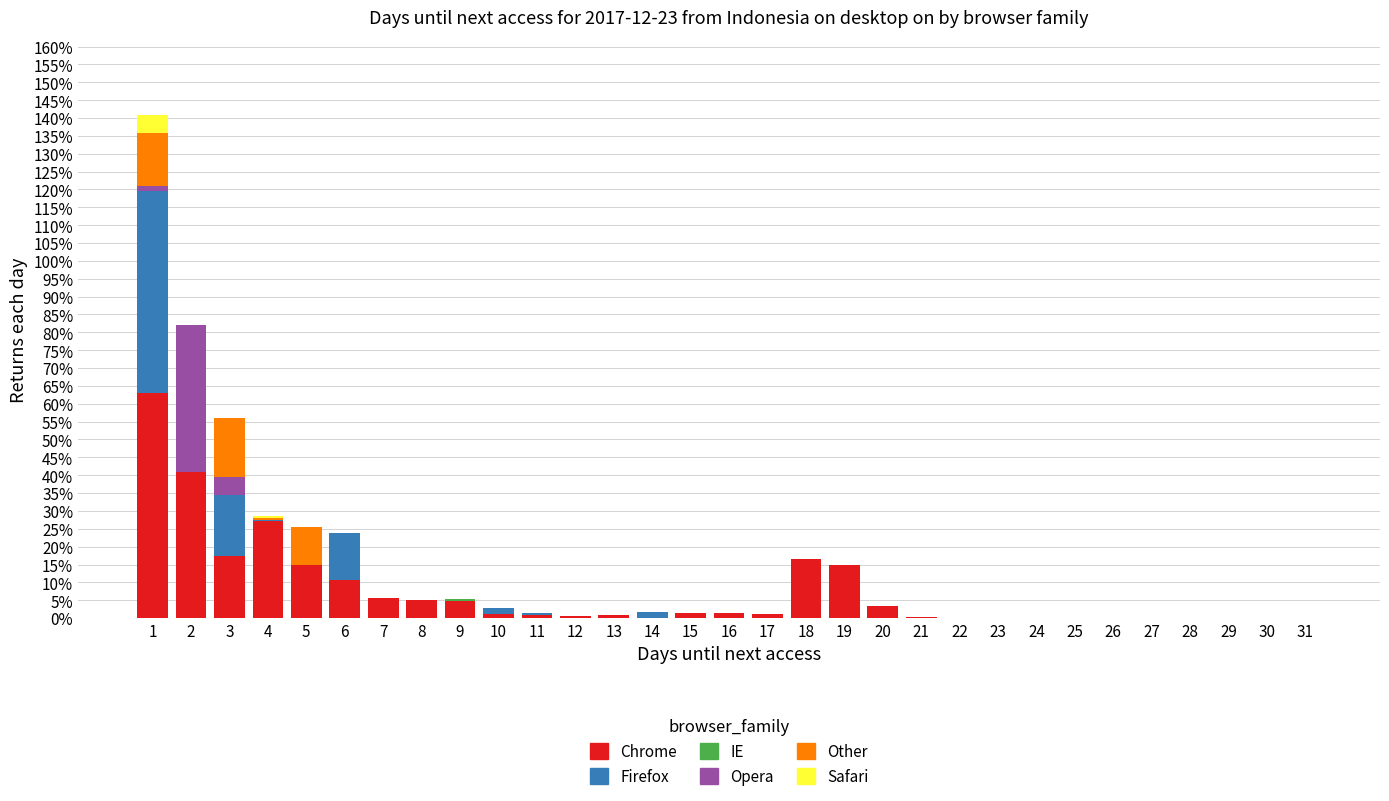

Are the bars horizontal?

No